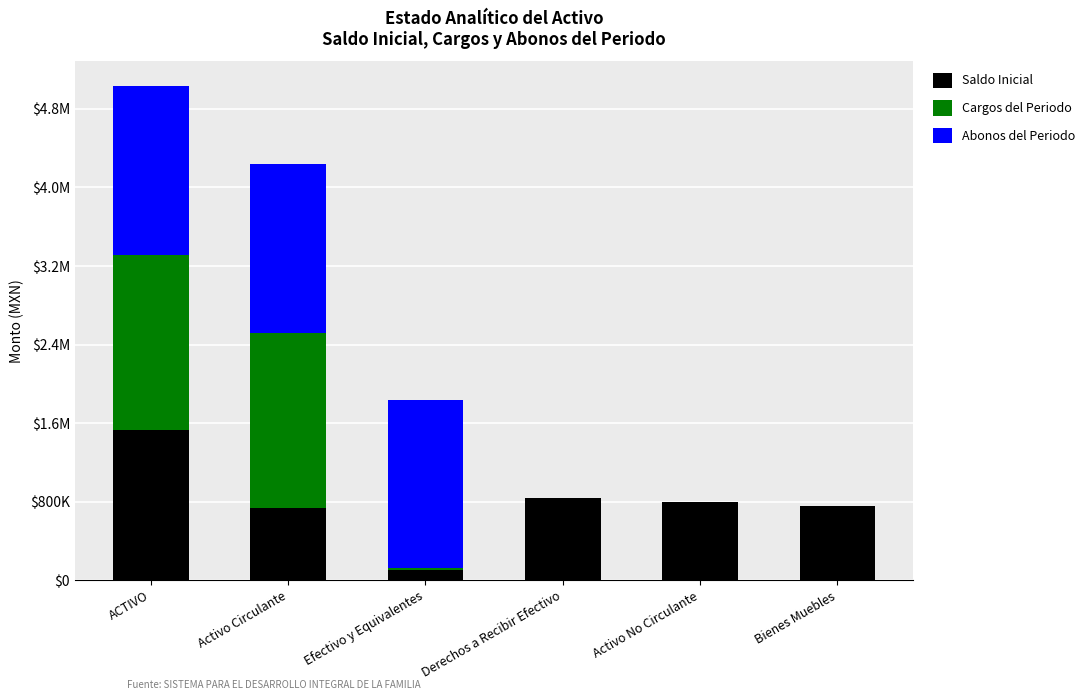

What is the difference between the second highest and minimum values in the Cargos del Periodo series?

1785274.0